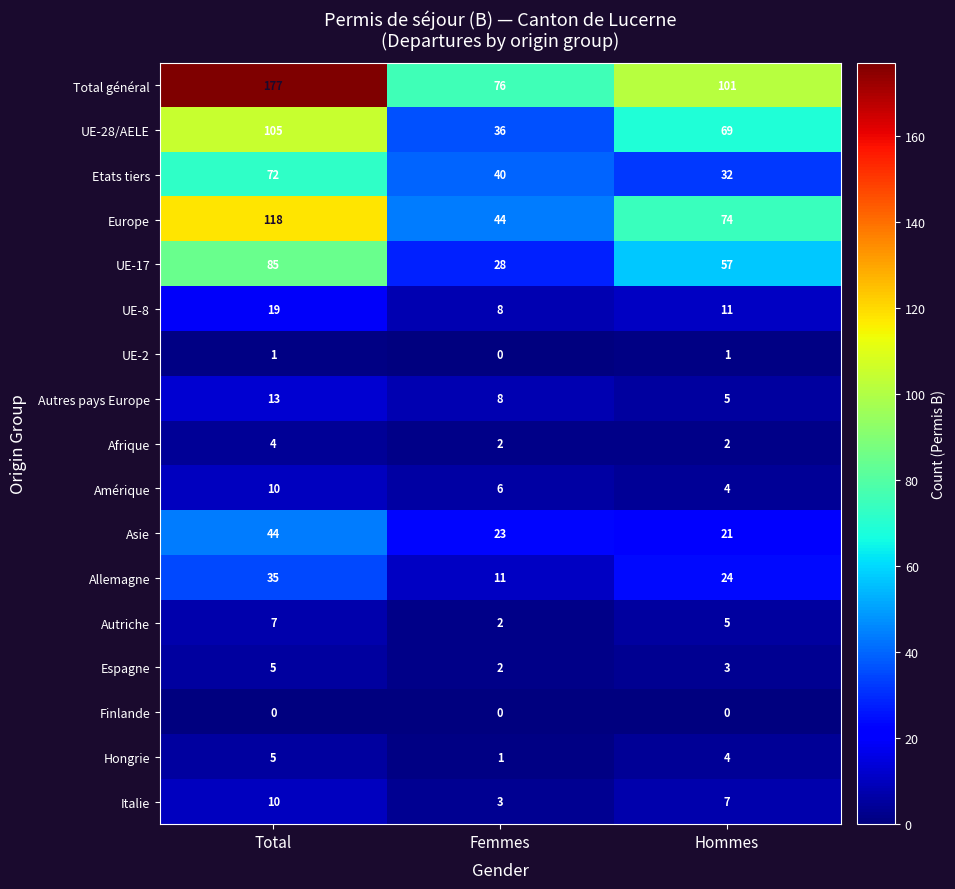

Which series changed the most between Total and Femmes?

Total général